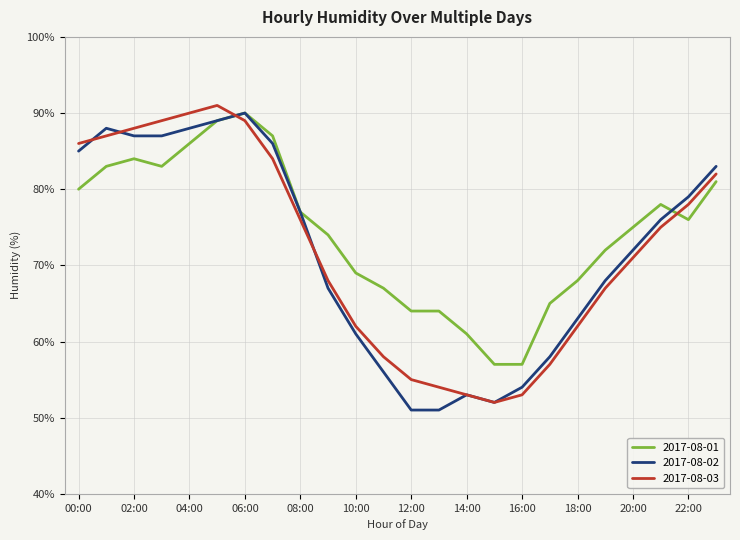

What is the minimum value shown in the chart?

51